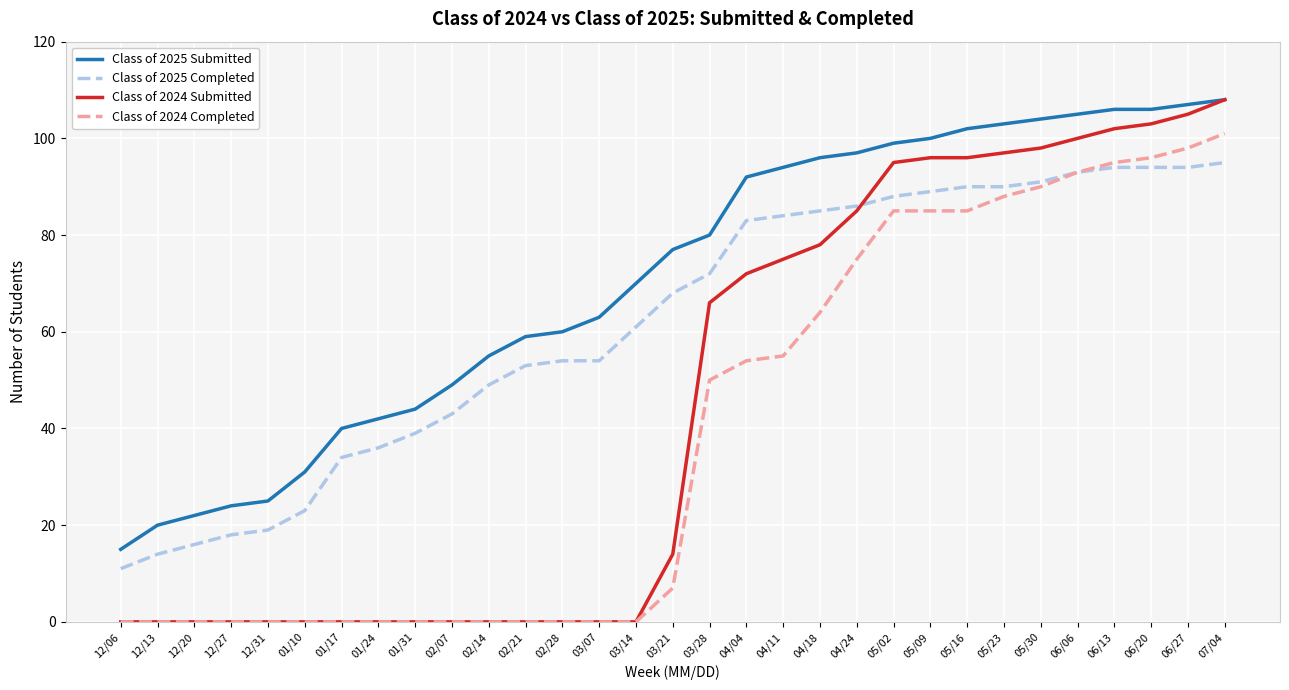

Which series has the largest total across all categories?

Class of 2025 Submitted